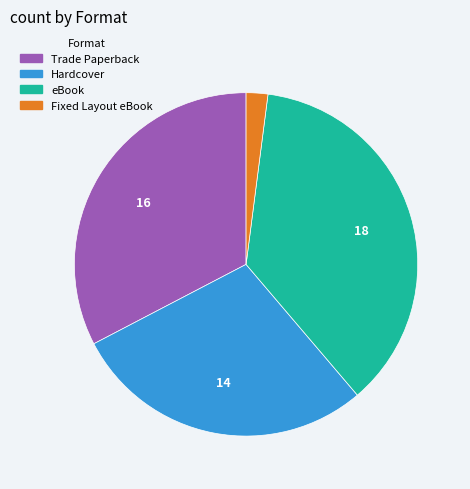

Do eBook and Fixed Layout eBook together represent more than half of the pie?

No